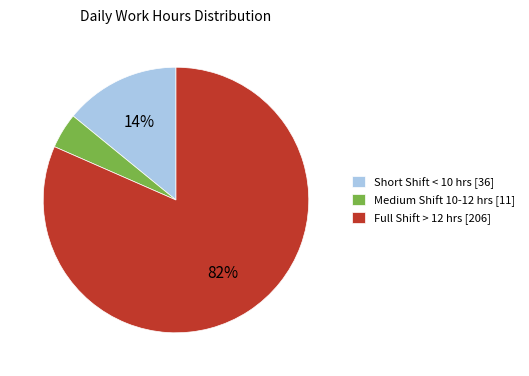

The Full Shift > 12 hrs [206] slice represents 88% of the pie. True or false?

False